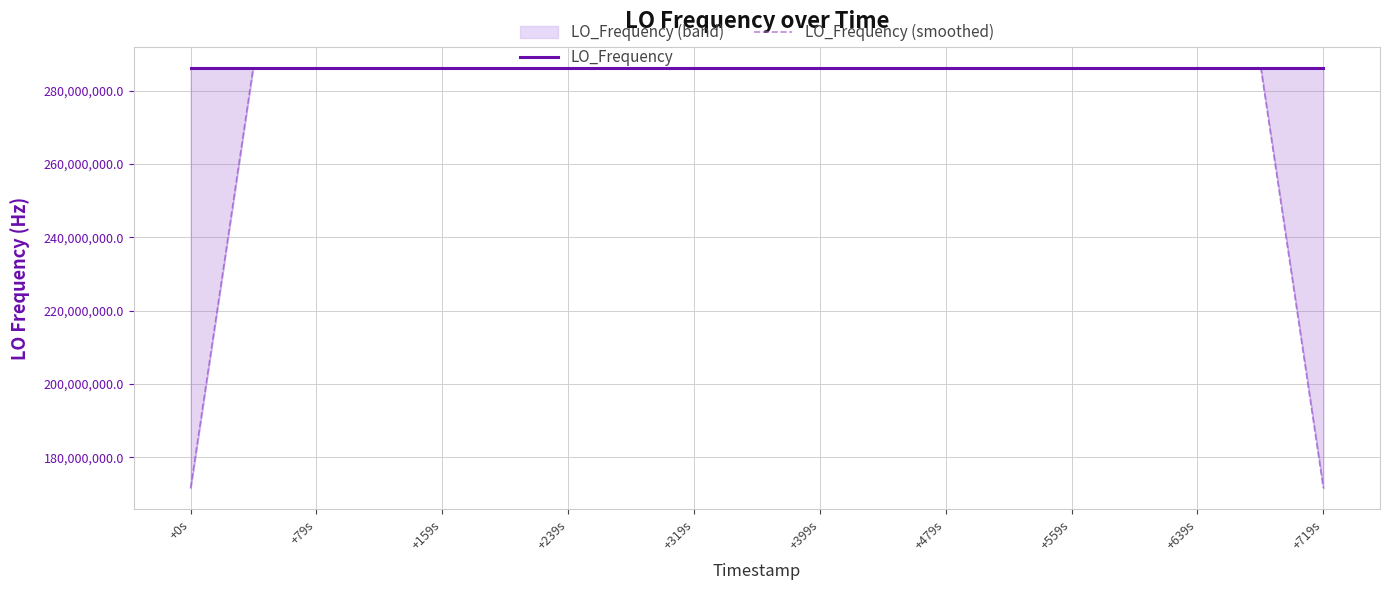

What is the lowest value of the LO_Frequency (smoothed) series?

171628199.0